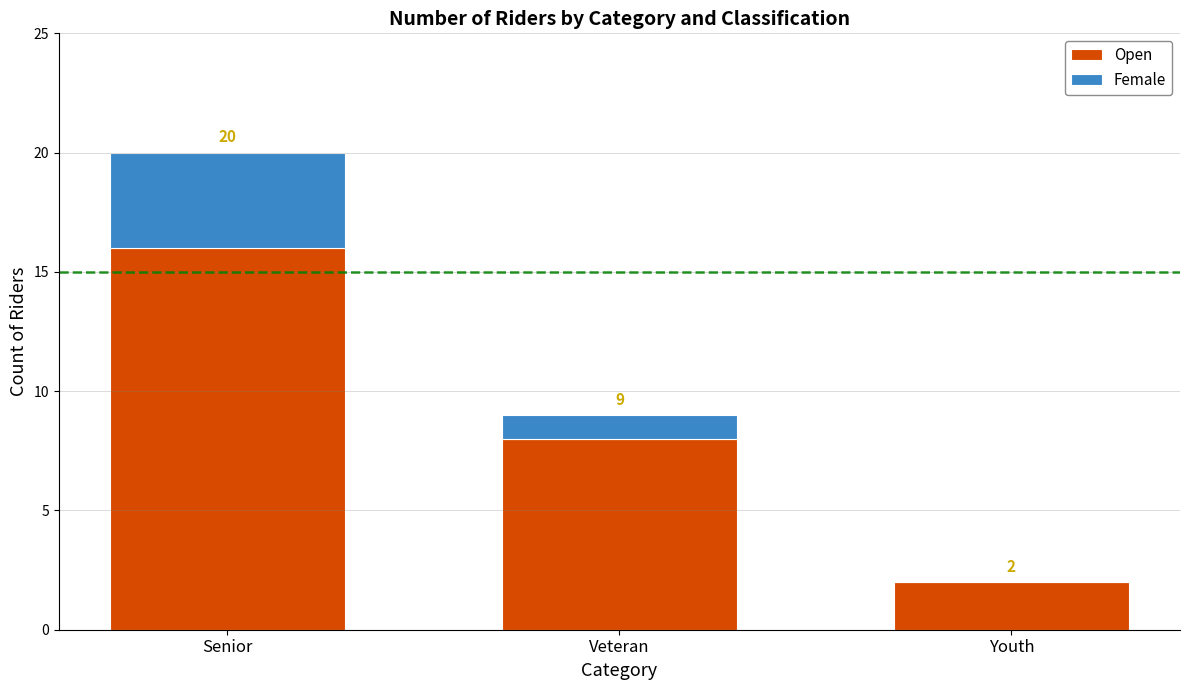

Rank the categories by Female value from highest to lowest.

Senior, Veteran, Youth